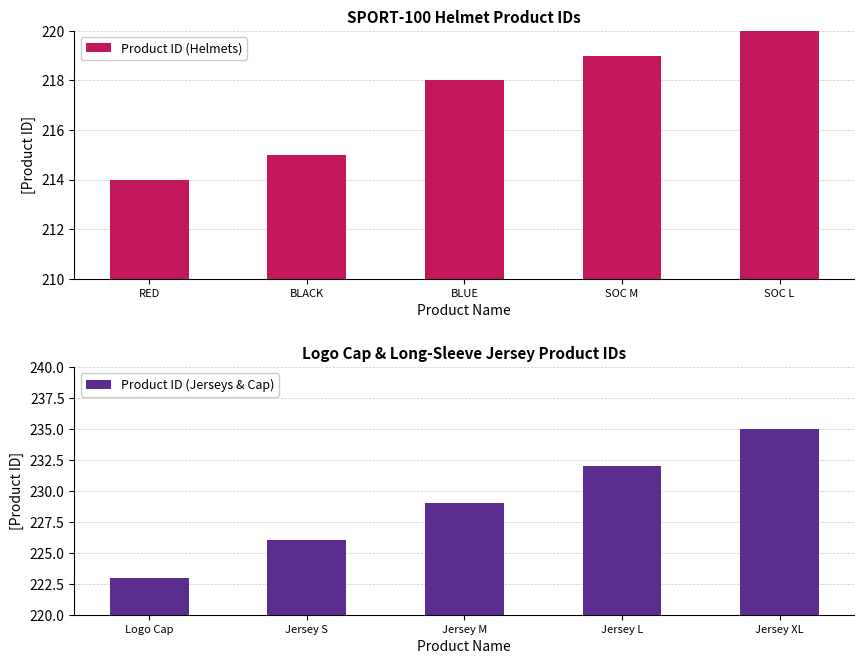

Where is Product ID (Helmets) nearest to the value 217?

BLUE